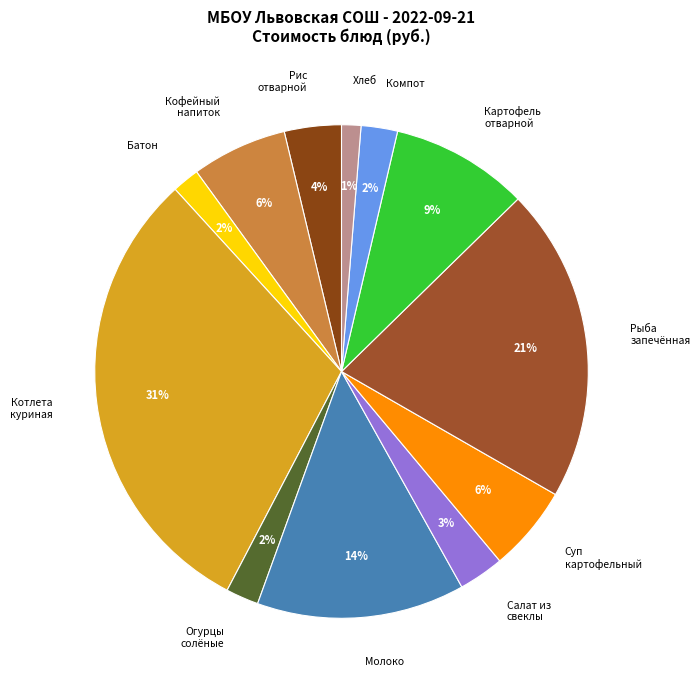

Which category has the biggest portion of the pie?

Котлета куриная